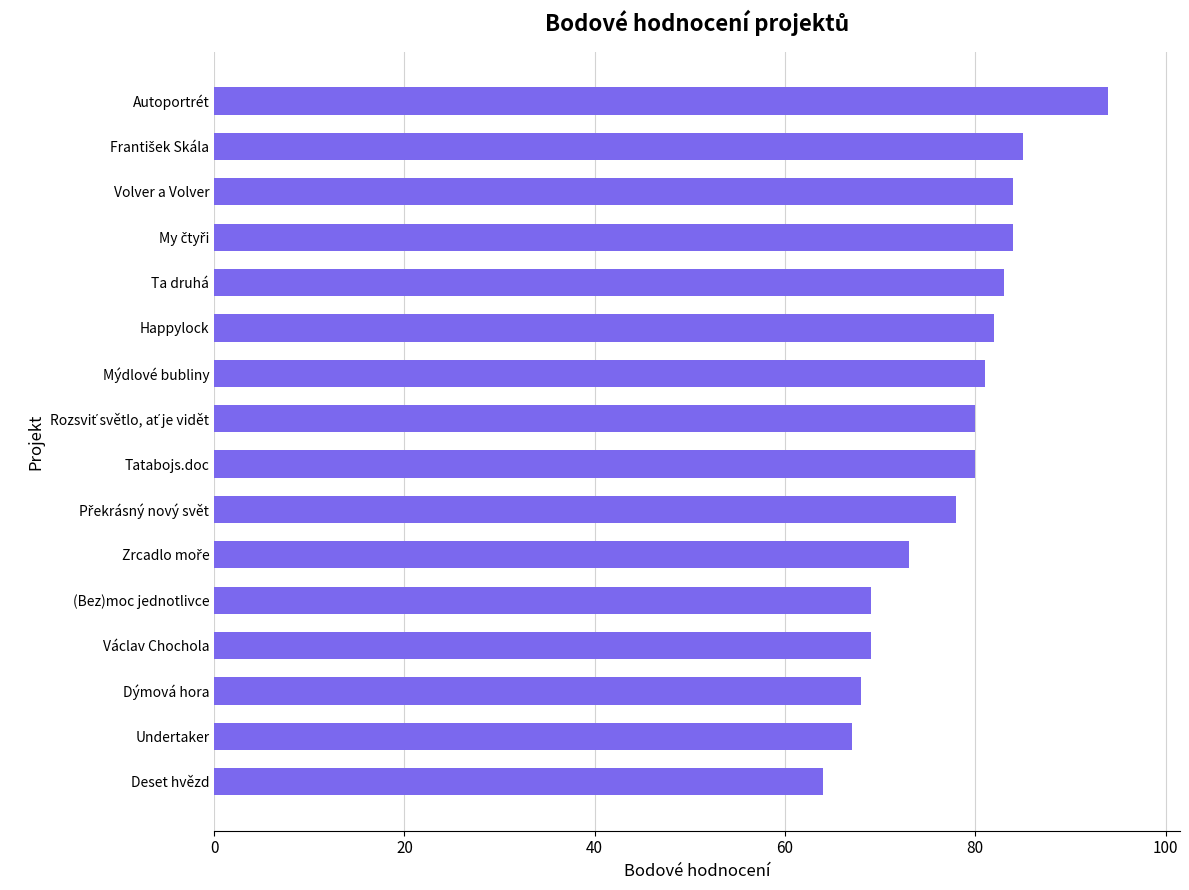

How many data points does each series have?

16